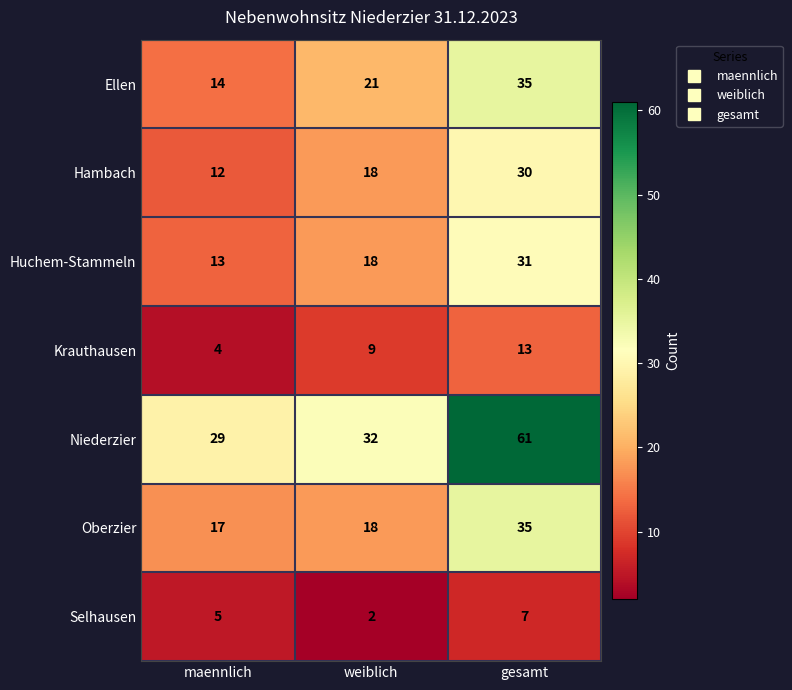

What is the maximum value shown in the chart?

61